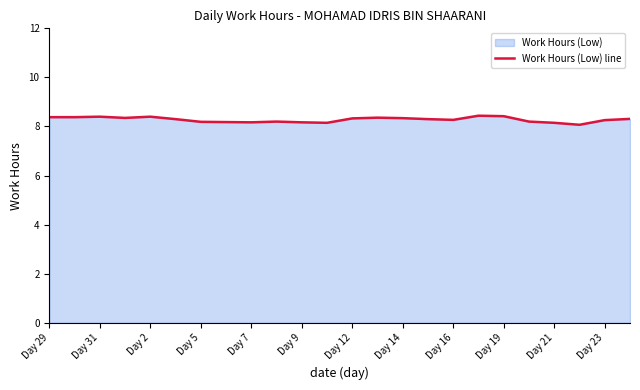

What is the greatest value displayed?

8.4